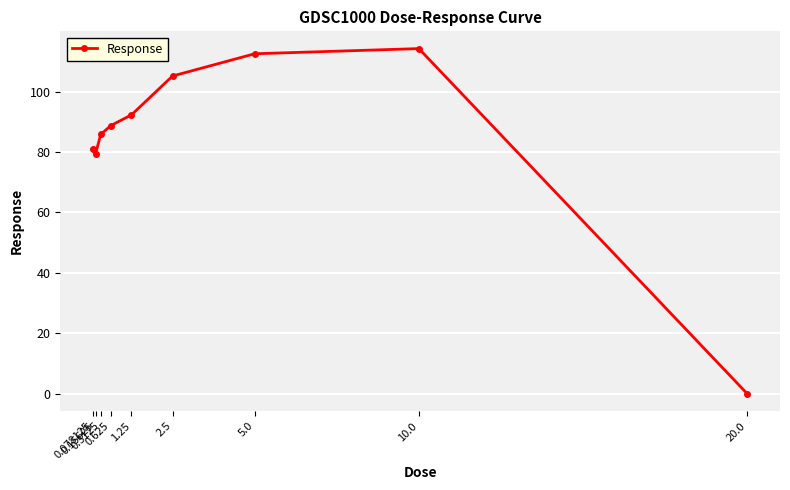

The value at 0.3125 is 85.8. True or false?

True